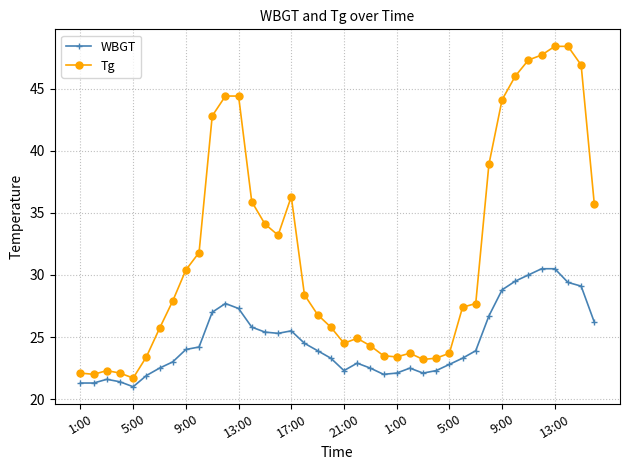

List the series in order of their peak value, highest first.

Tg, WBGT